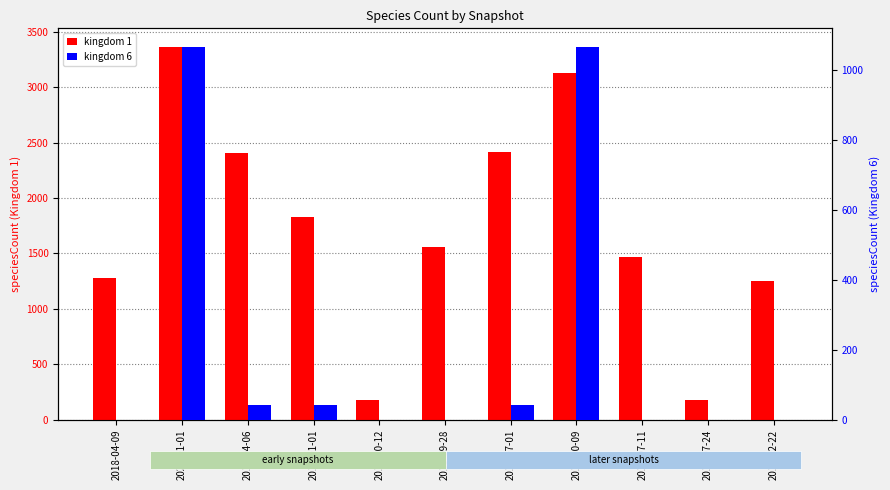

What are all the series names shown in the legend?

kingdom 1, kingdom 6